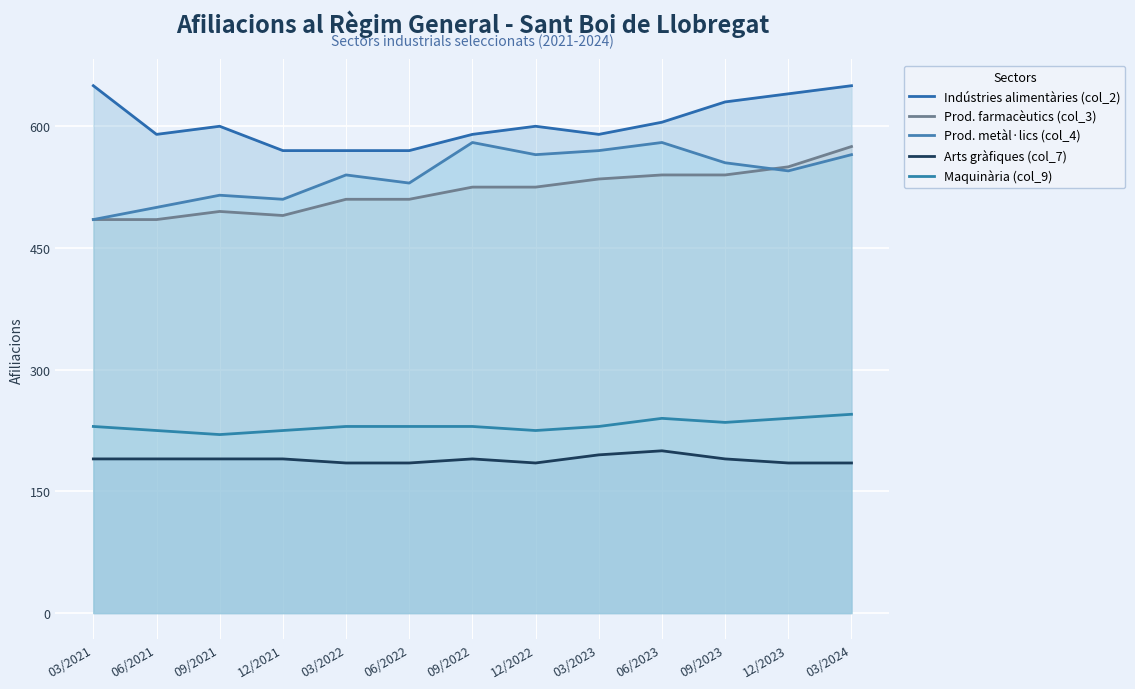

At which label is Prod. metàl·lics (col_4) closest to 532?

06/2022